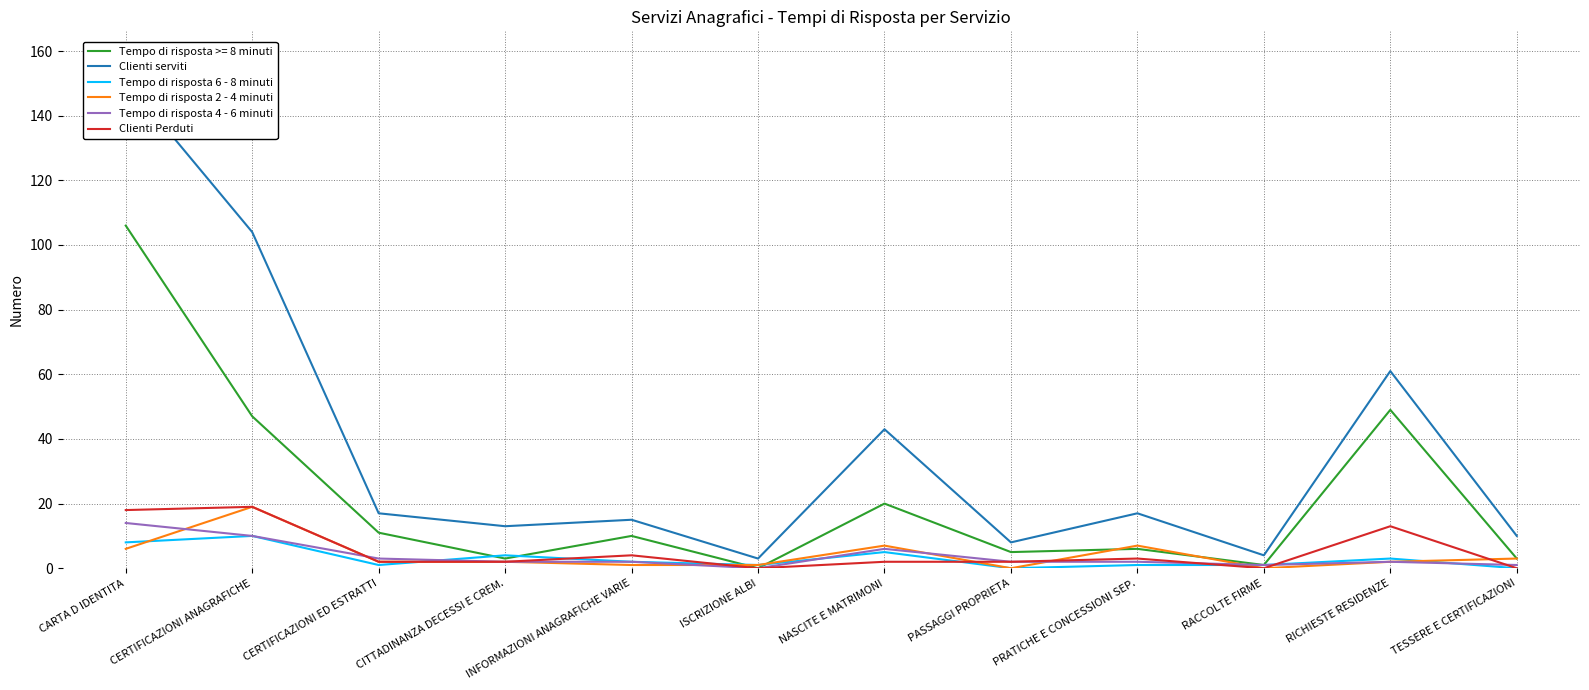

Which series has the widest spread of values?

Clienti serviti